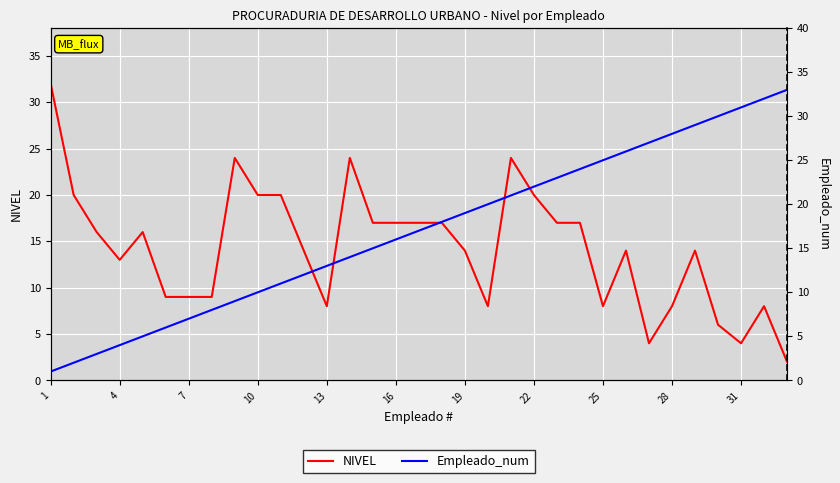

The value of NIVEL at 28 is 14. True or false?

False